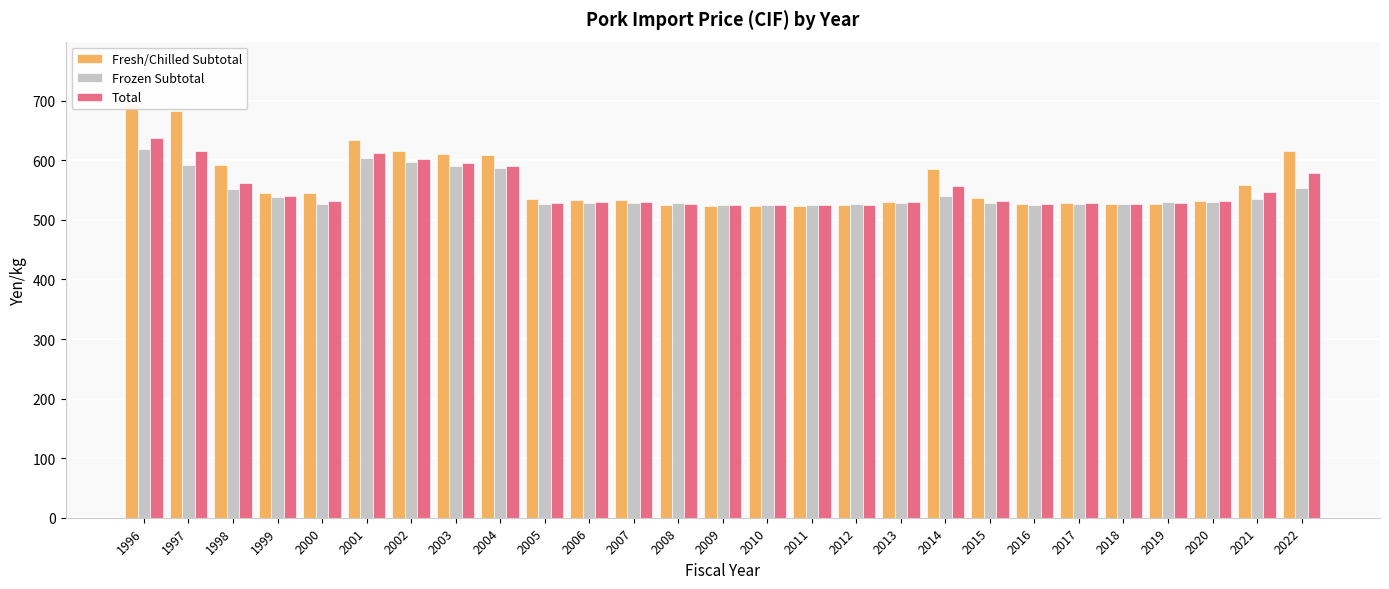

What is the value of the Frozen Subtotal bar at the 14th from the left?

525.2